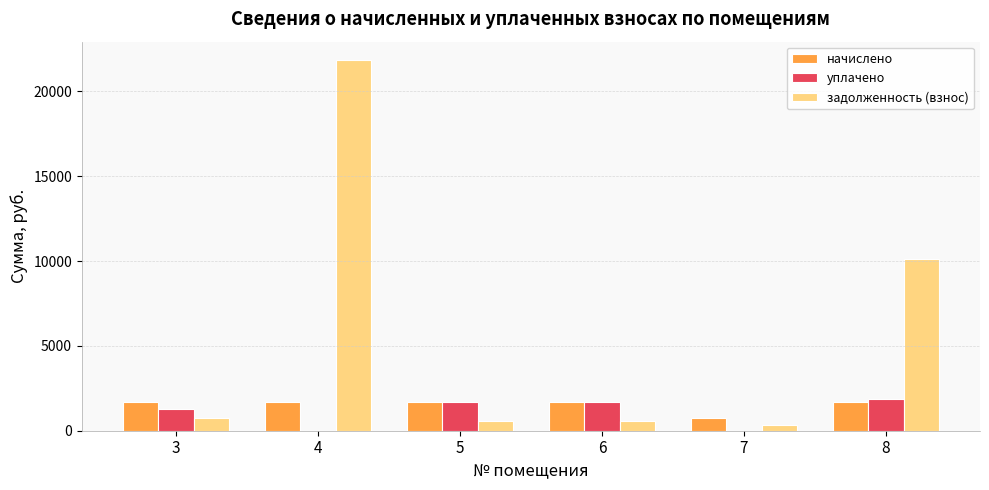

Which series changed the most between 6 and 8?

задолженность (взнос)